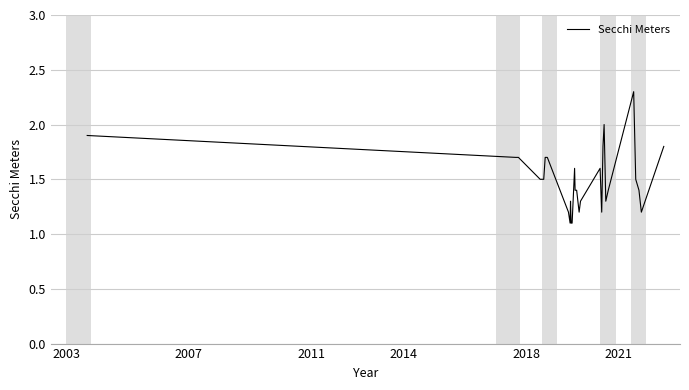

What is the smallest value displayed?

1.1